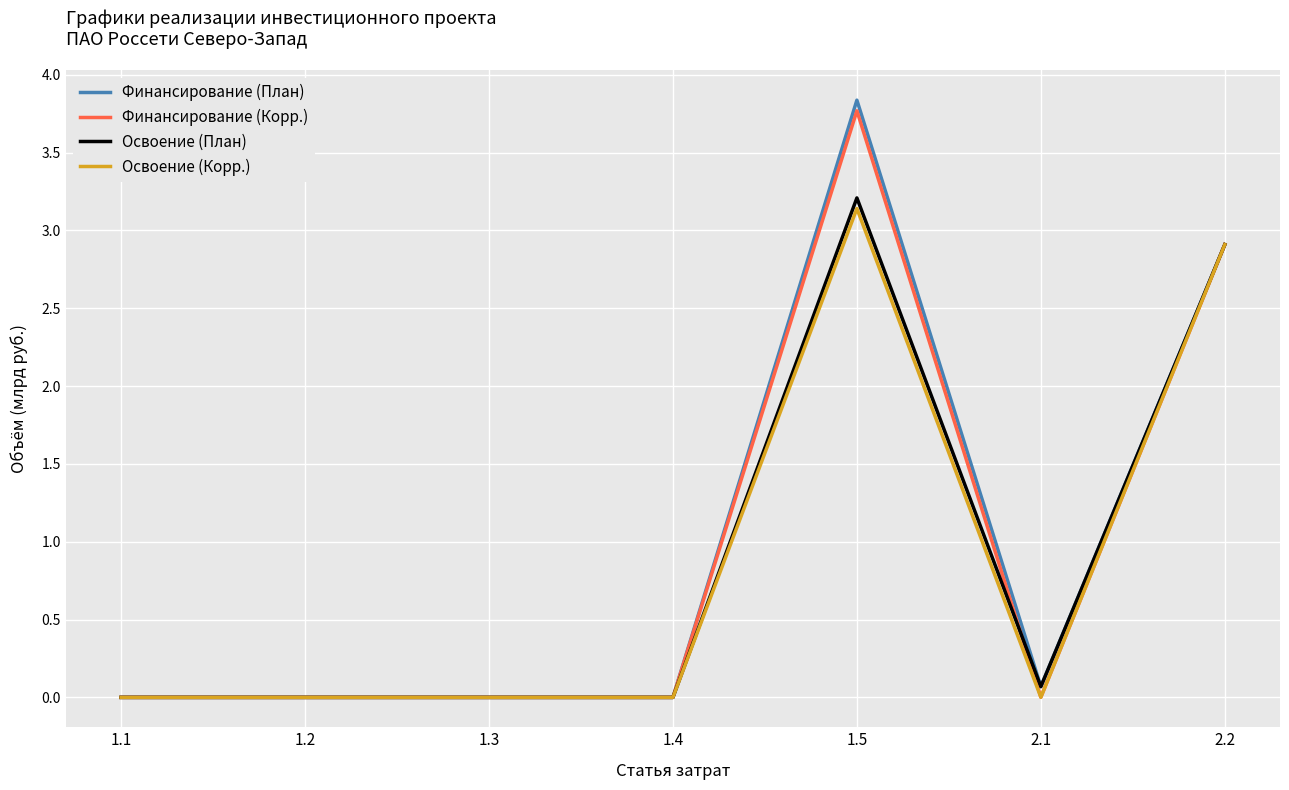

What is the highest value of the Финансирование (Корр.) series?

3.8